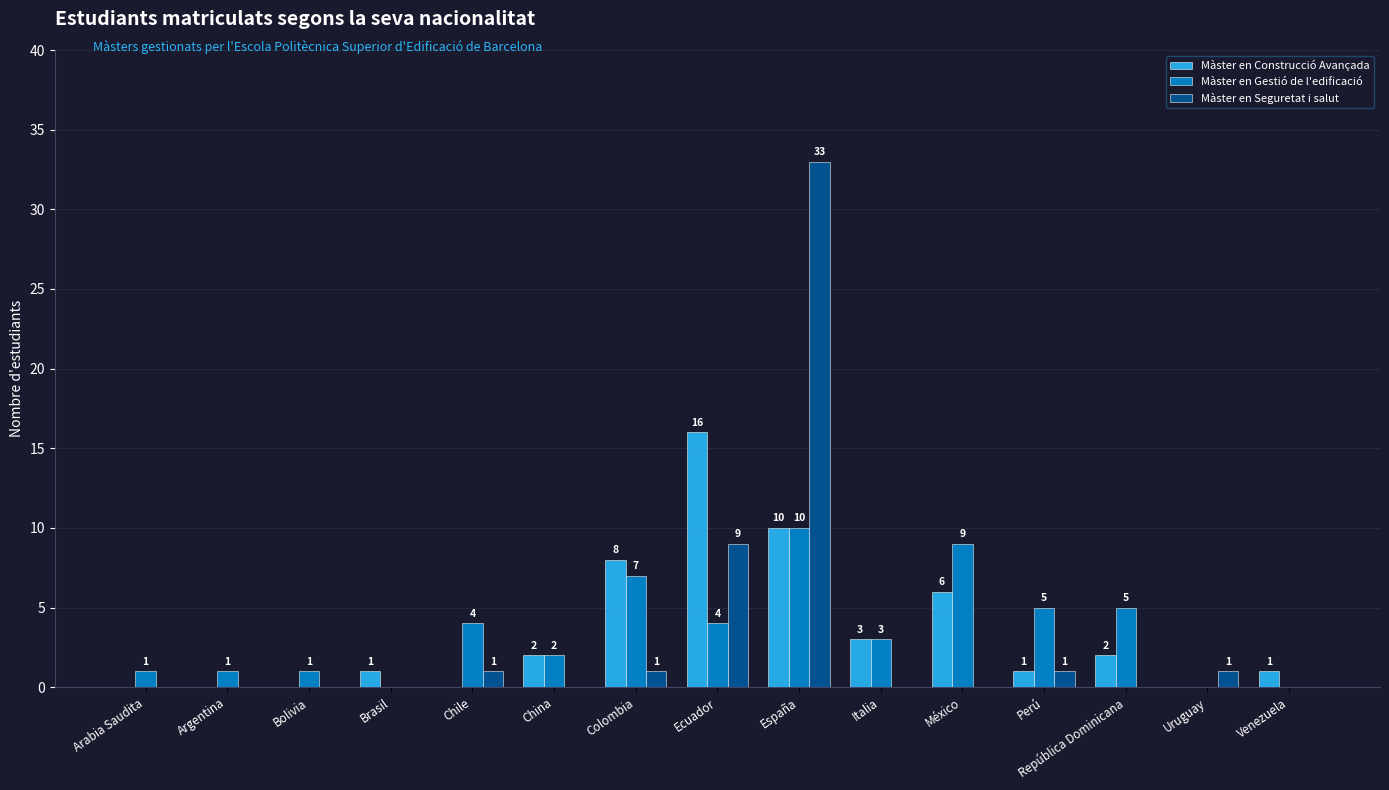

What is the sum of all Màster en Construcció Avançada values?

50